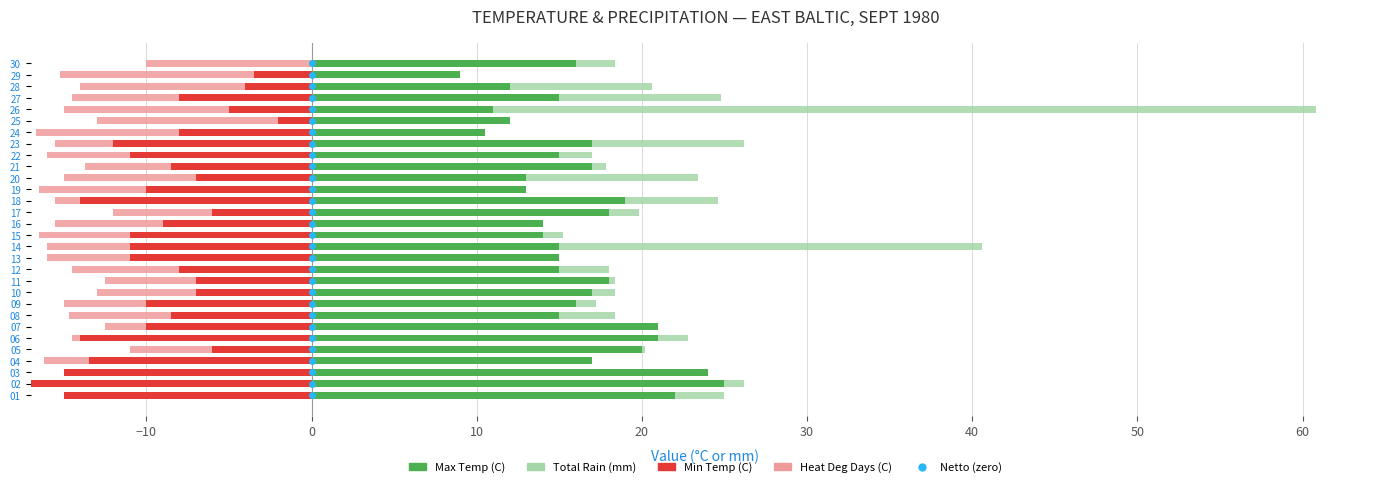

What is the sum of all Max Temp (C) values?

486.5